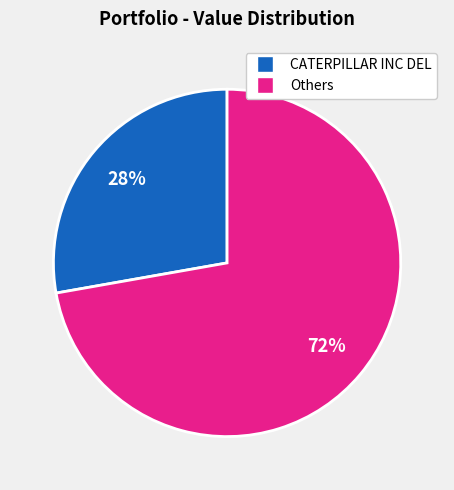

To the nearest percent, what is the average slice percentage?

50%